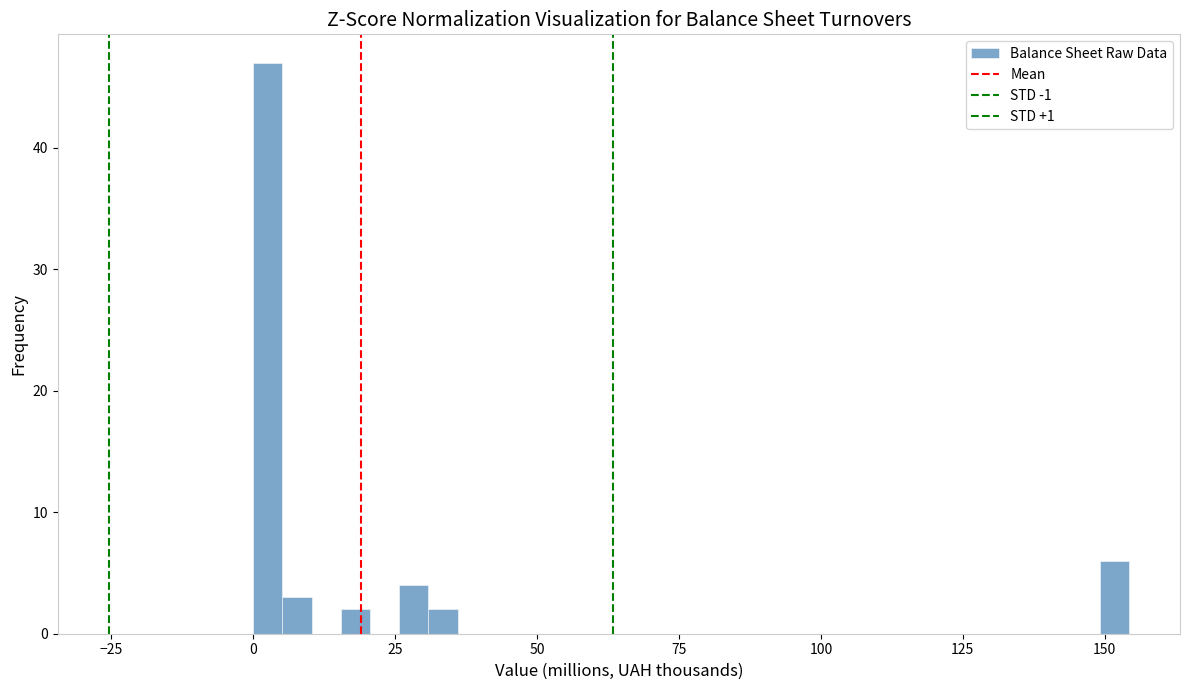

Around what value on the x-axis is the tallest bar? Give the approximate position of its centre, as read against the axis.

5